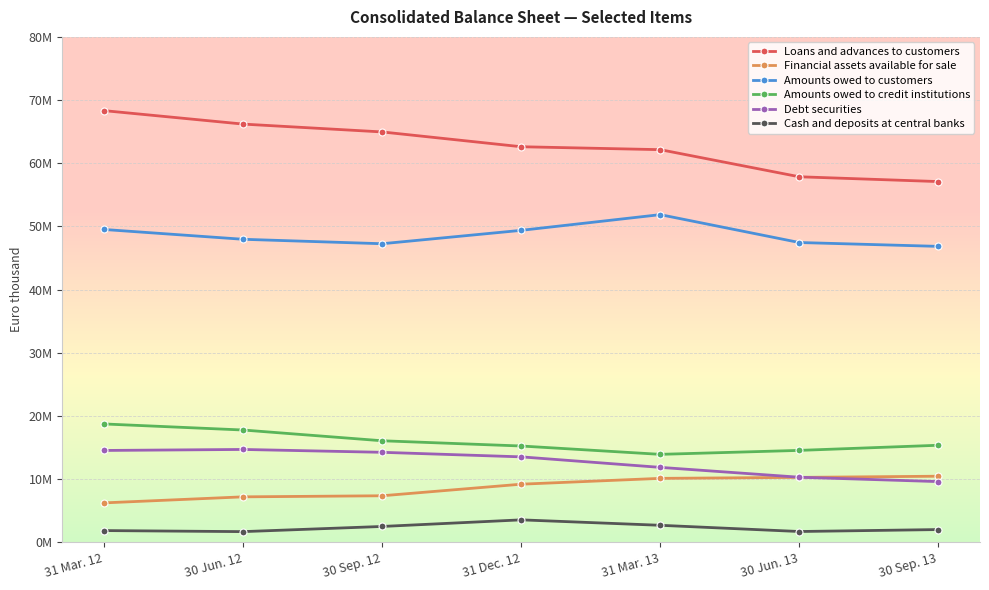

Where is Financial assets available for sale nearest to the value 8376129?

31 Dec. 12